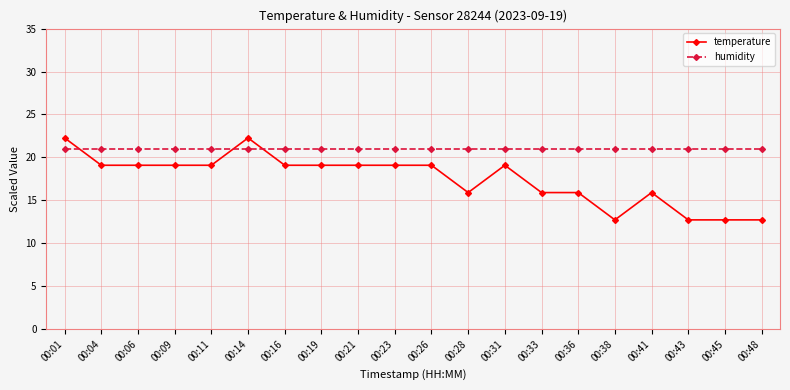

Which series has the largest total across all categories?

humidity